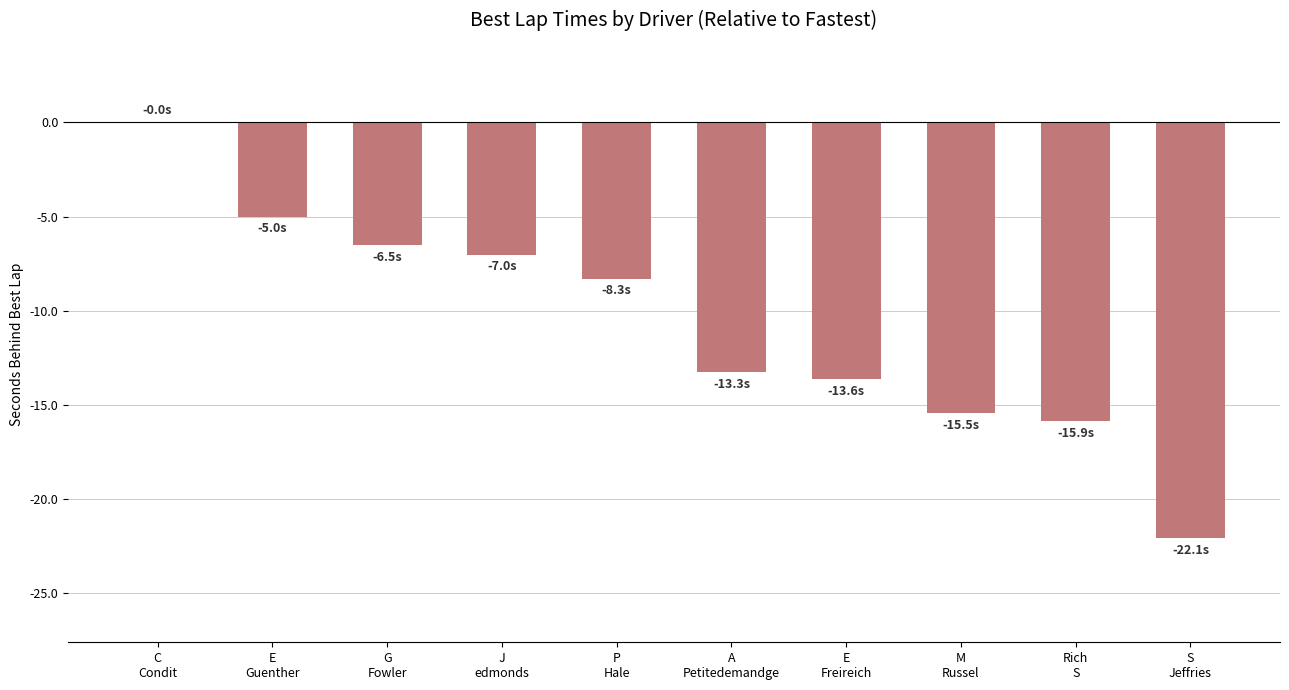

How many categories are shown in the chart?

10